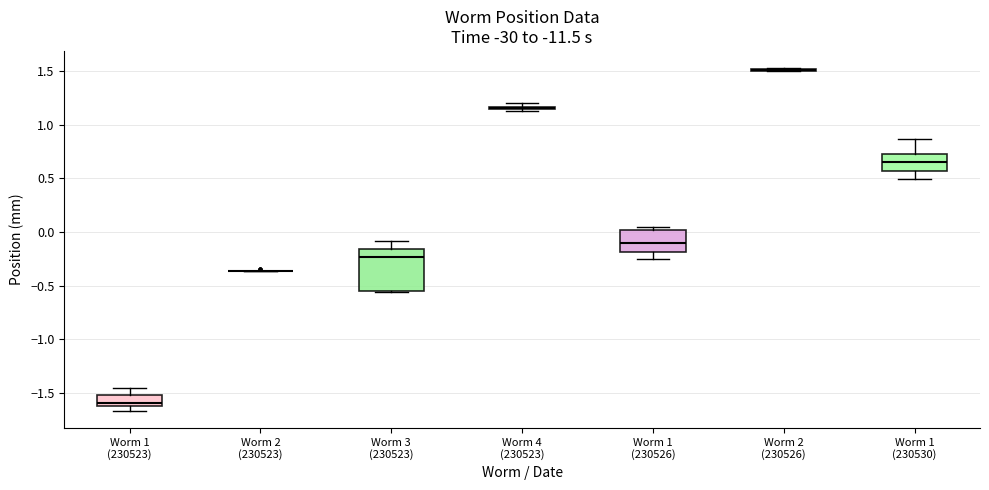

Which box is the tallest, from its lower edge to its upper edge?

Worm 3 (230523)